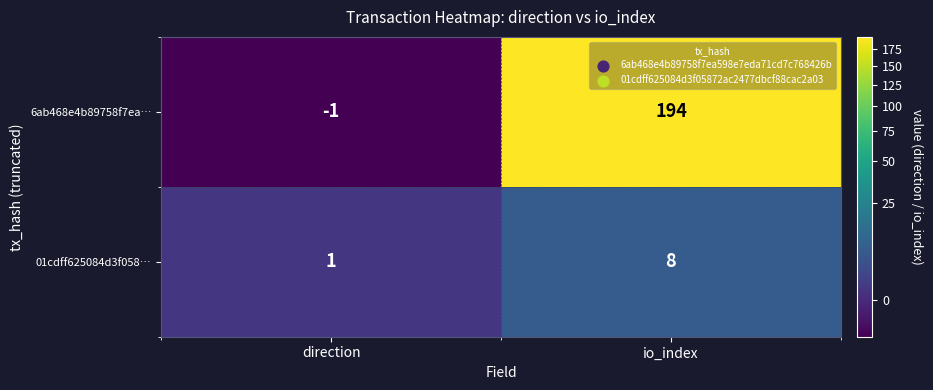

Is it true that 01cdff625084d3f058… equals 1 at direction?

True